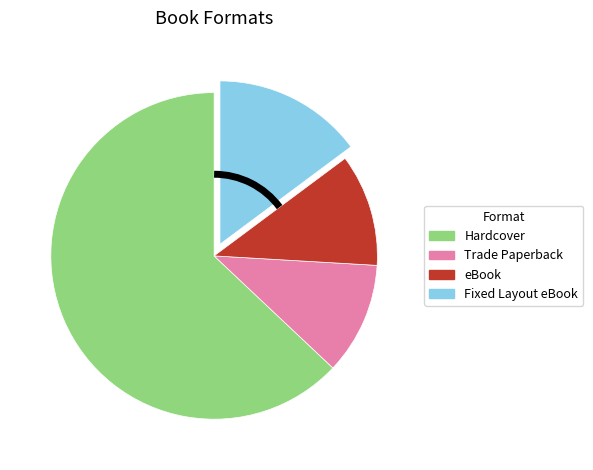

What is the majority slice?

Hardcover